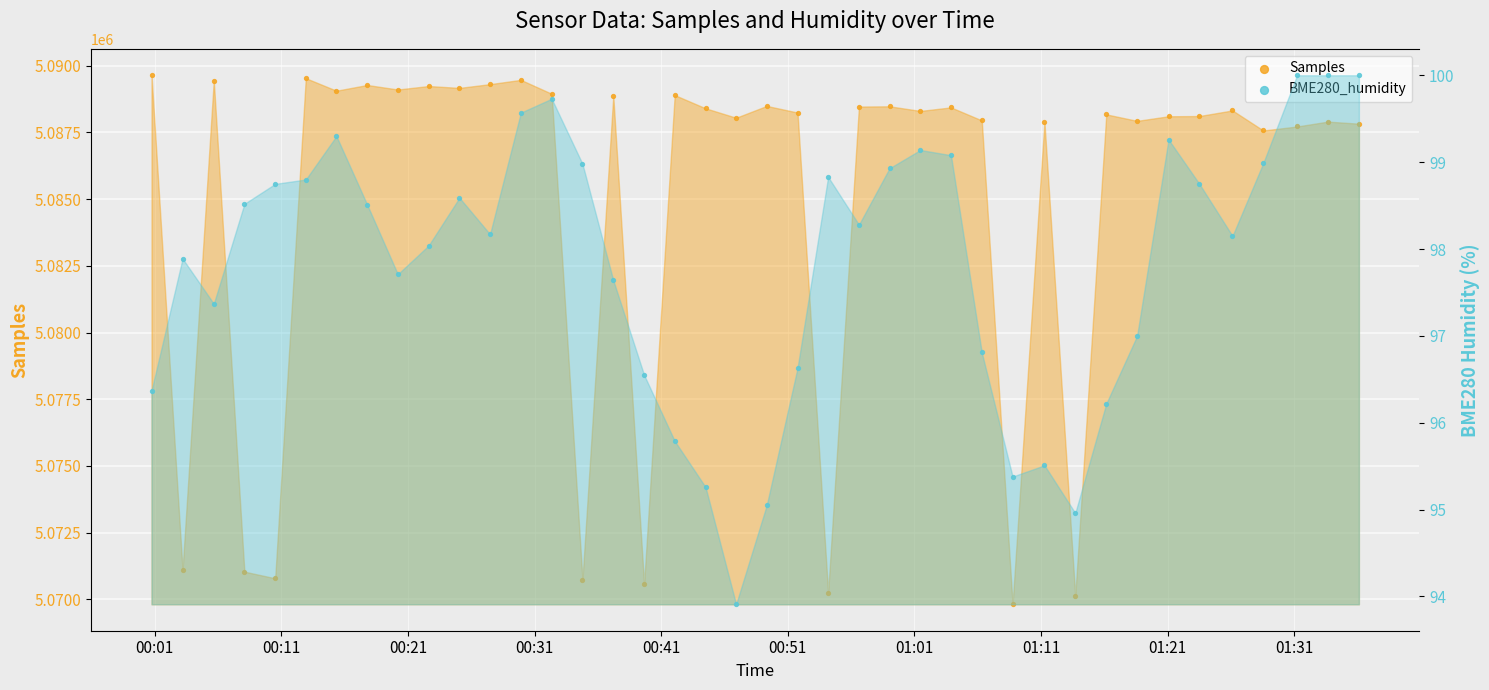

What are all the series names shown in the legend?

Samples, BME280_humidity